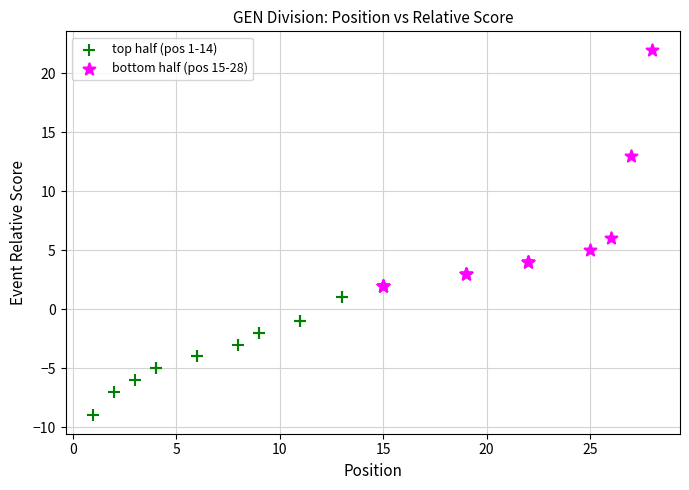

Which series contains the lowest Y value?

top half (pos 1-14)